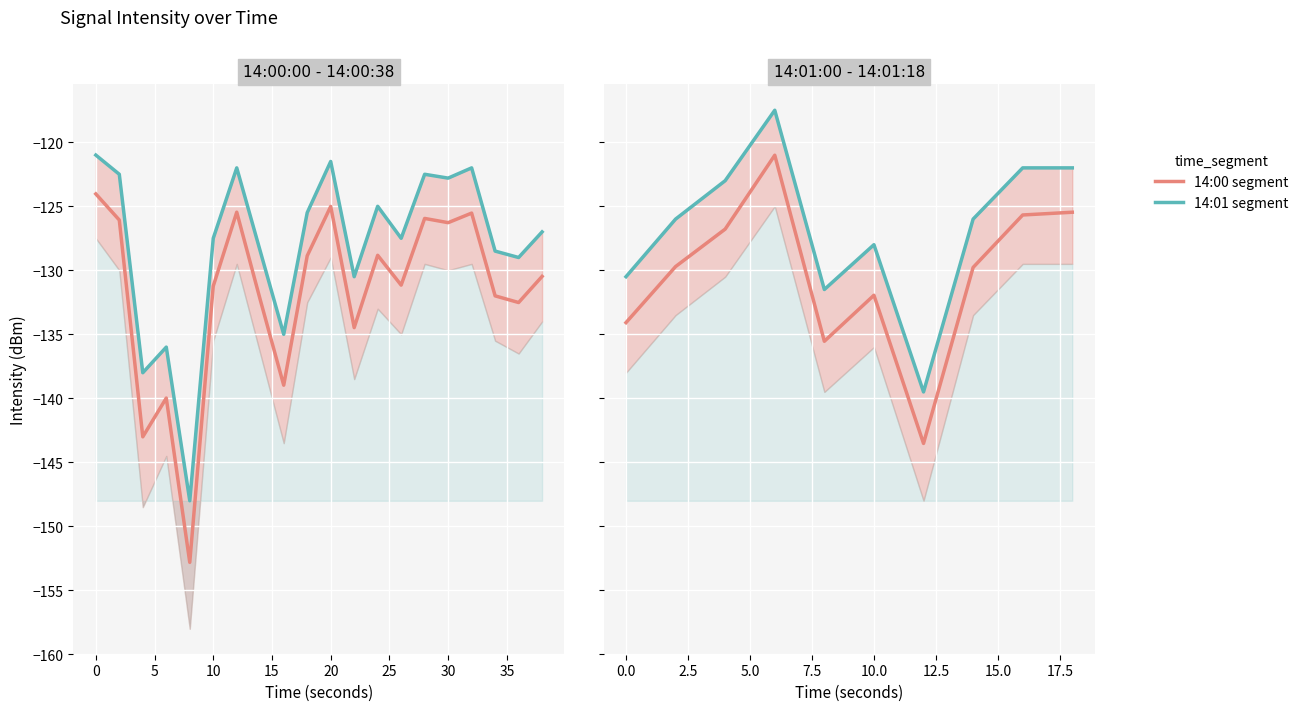

Which has a higher value, 10 or 34?

10